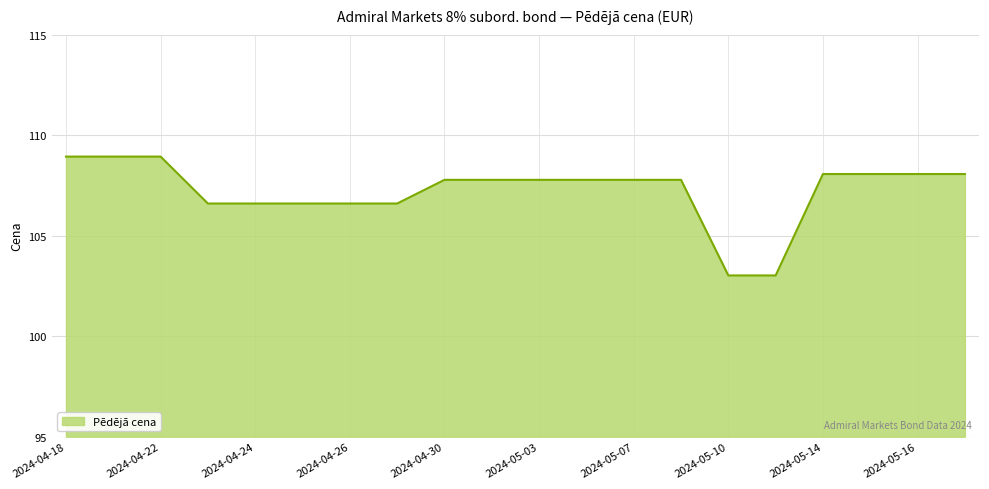

What is the difference between the maximum and minimum values?

5.9